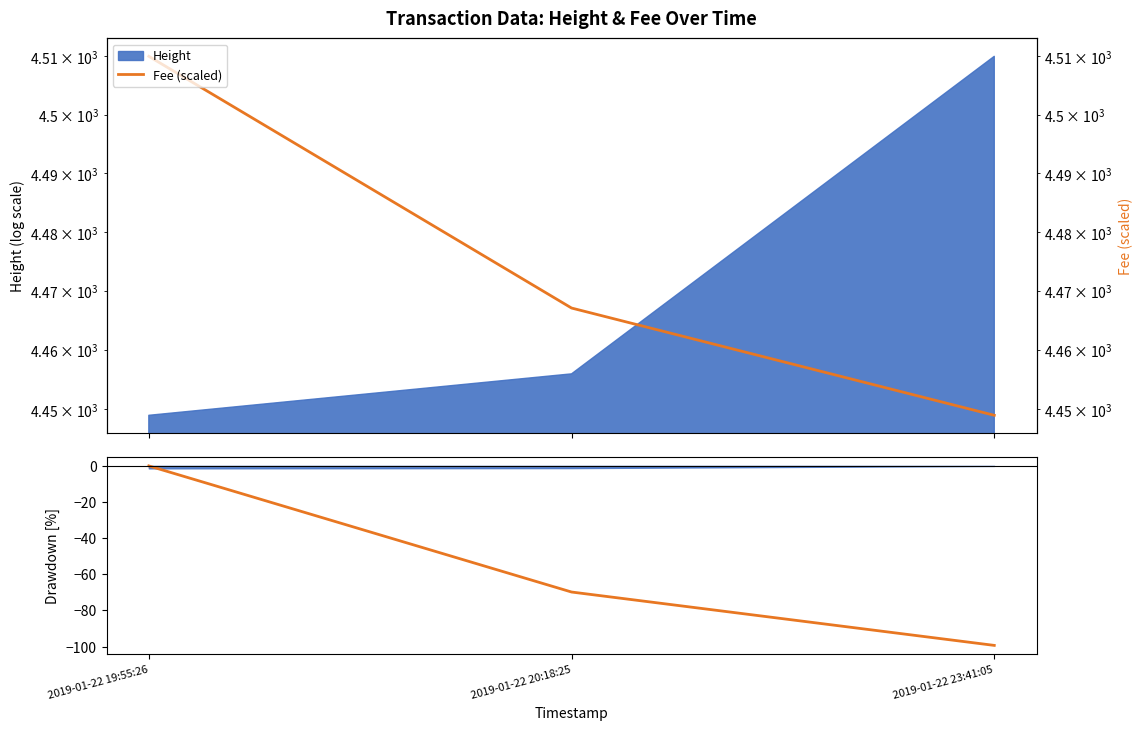

At which label does Fee Drawdown first exceed -69?

2019-01-22 19:55:26